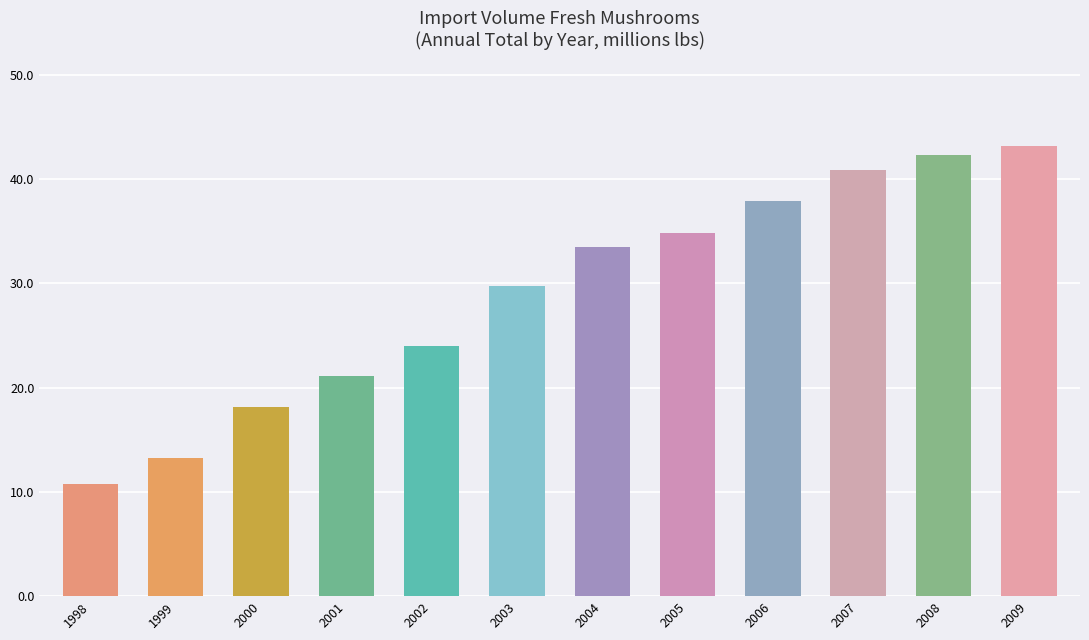

What is the difference between the maximum and second lowest values?

29.9